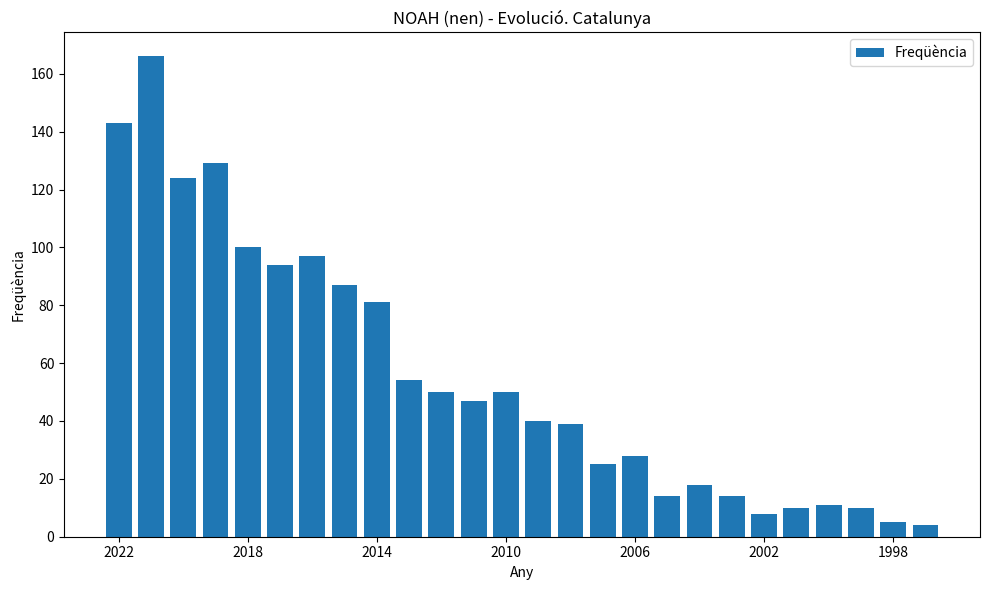

What is the difference between the maximum and minimum values?

162